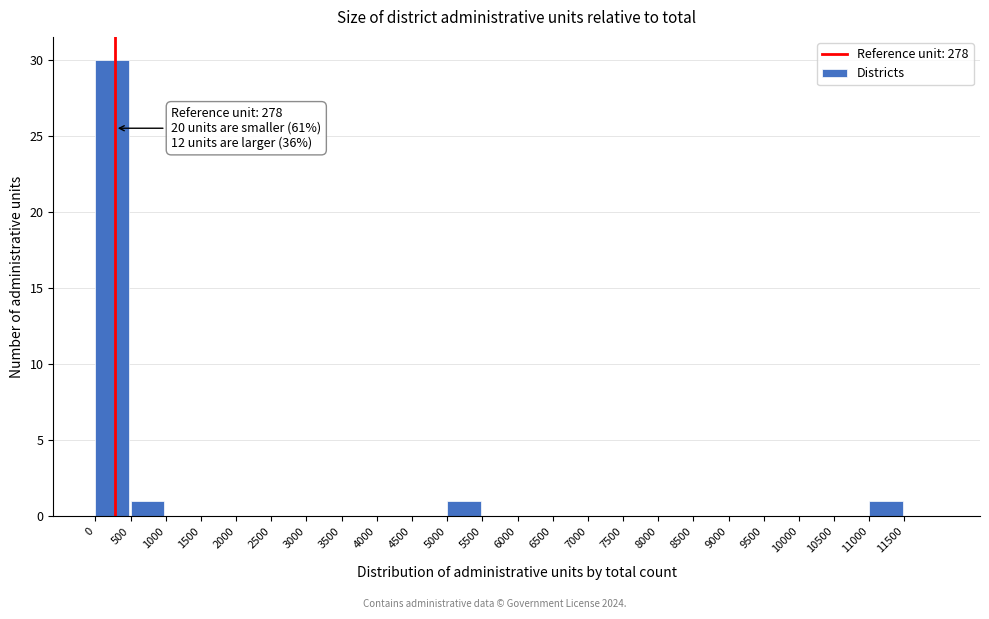

Over which range of the x-axis is the bar tallest?

0 to 500